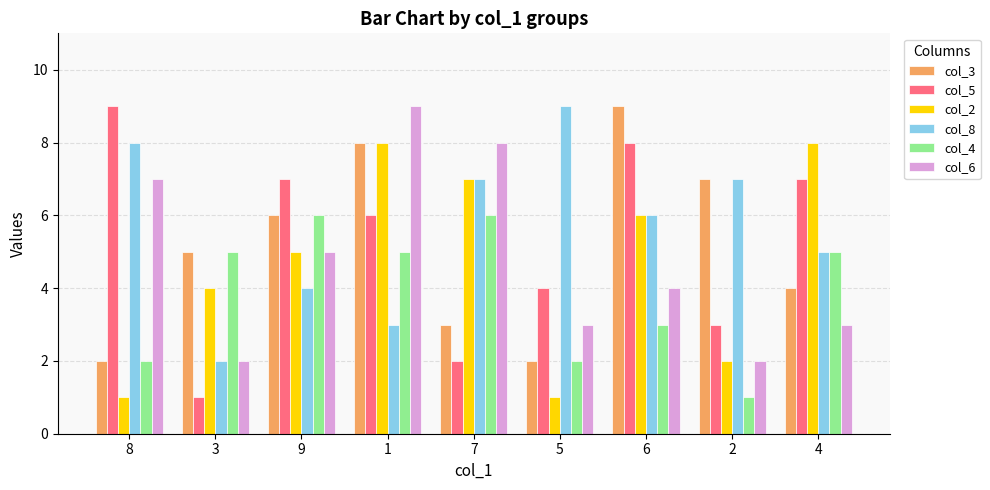

What is the maximum value for col_8?

9